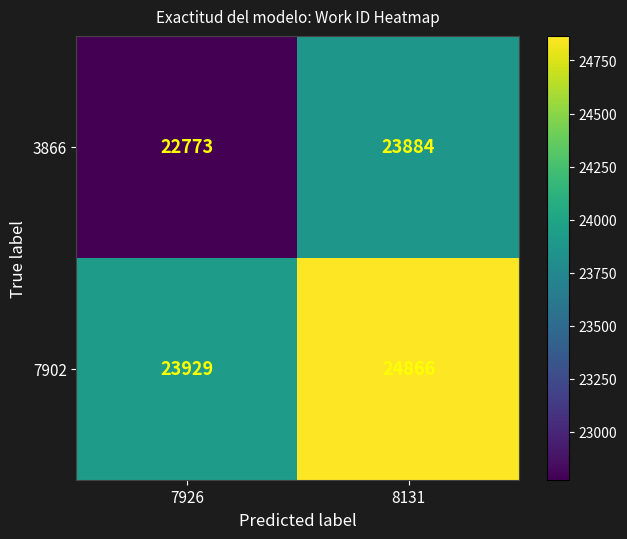

What is the sum of all 3866 values?

46657